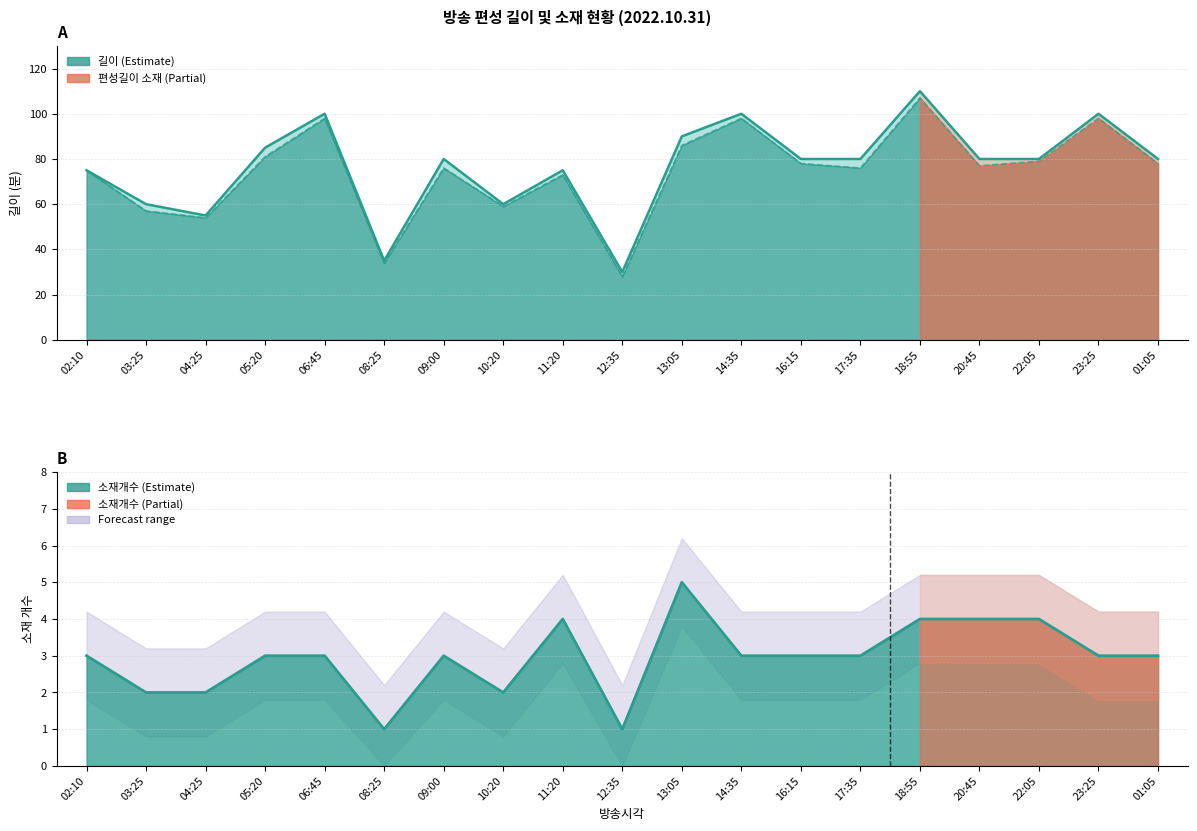

How many lines are shown in the chart?

3